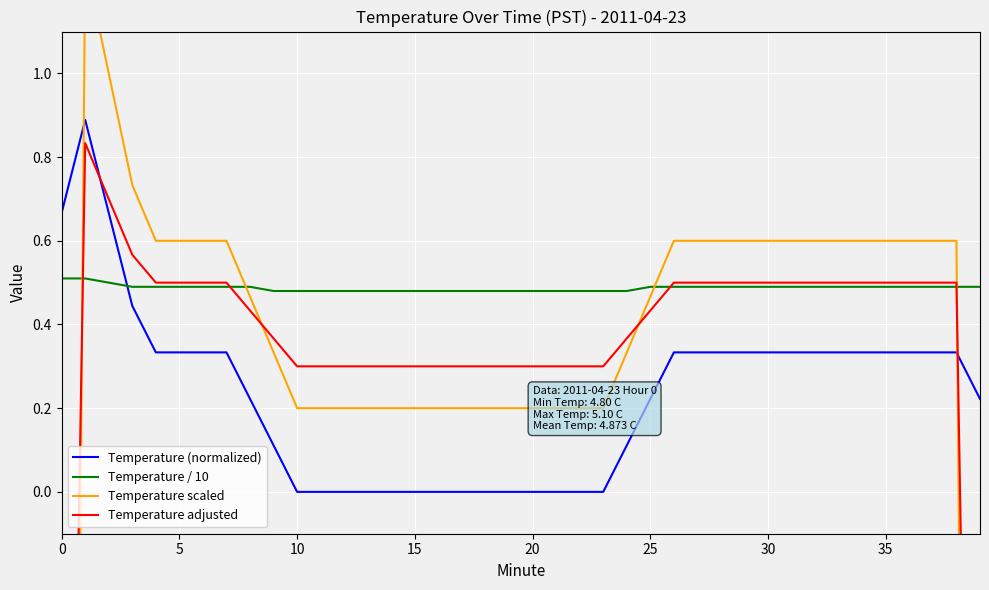

How many values in the Temperature adjusted series are below 0?

2